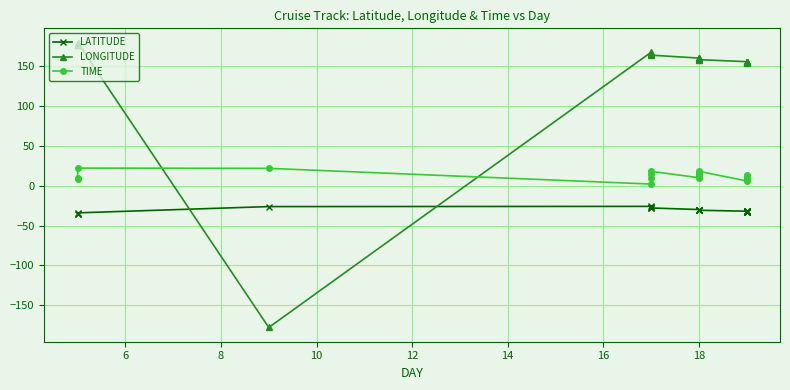

At how many categories does at least one series exceed -176?

23